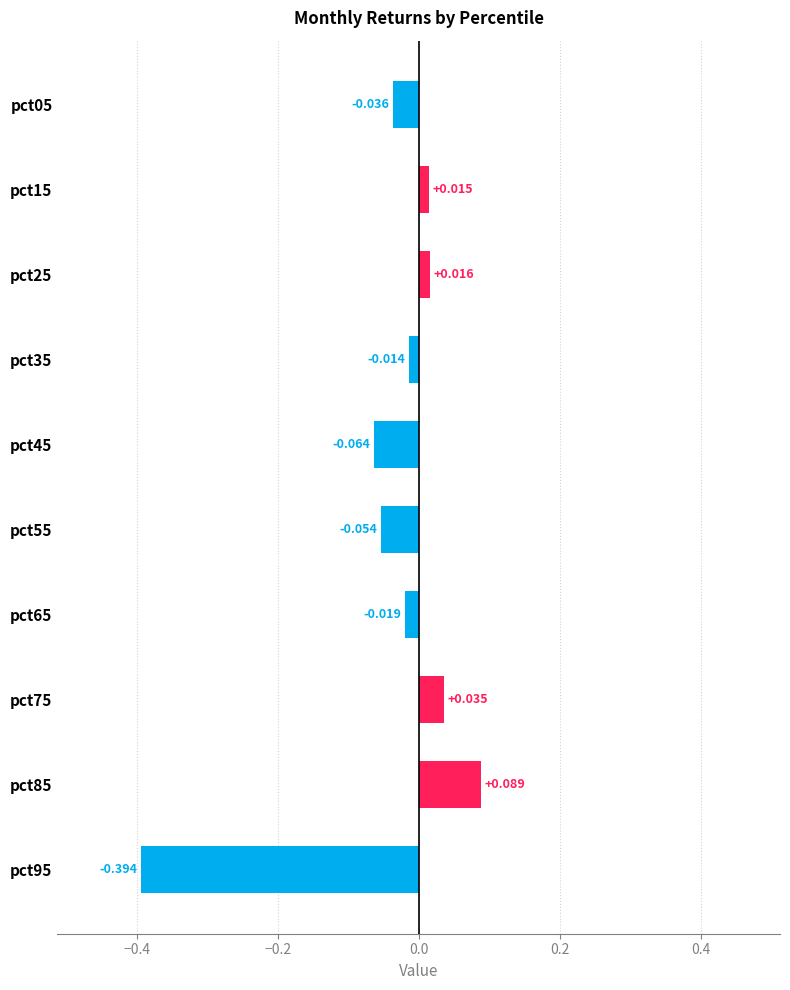

What is the difference between the maximum and minimum values?

0.5